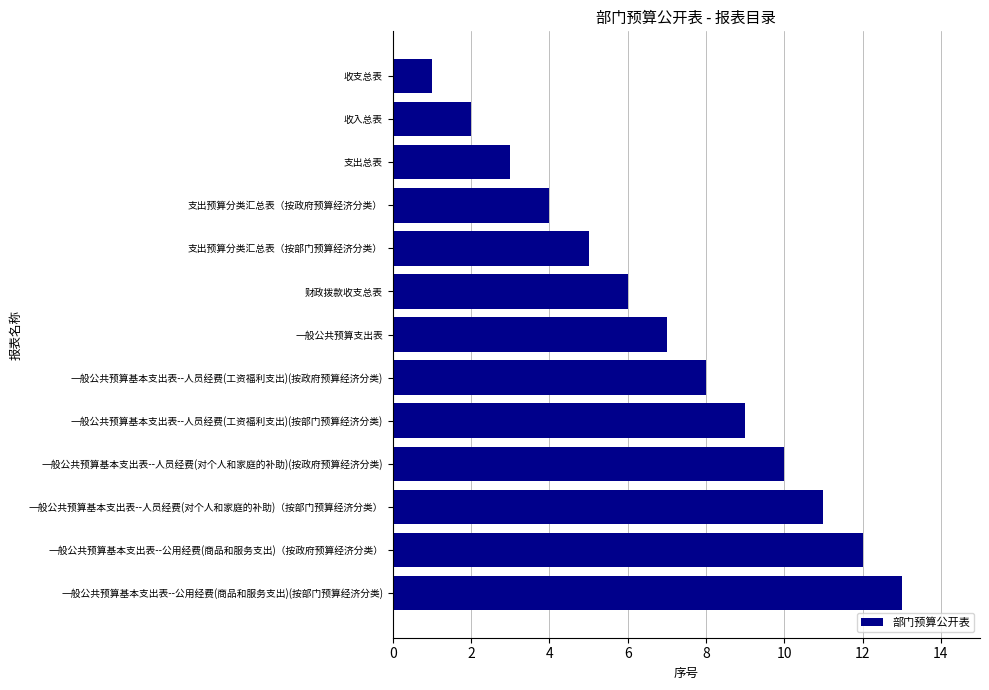

What is the greatest value displayed?

13